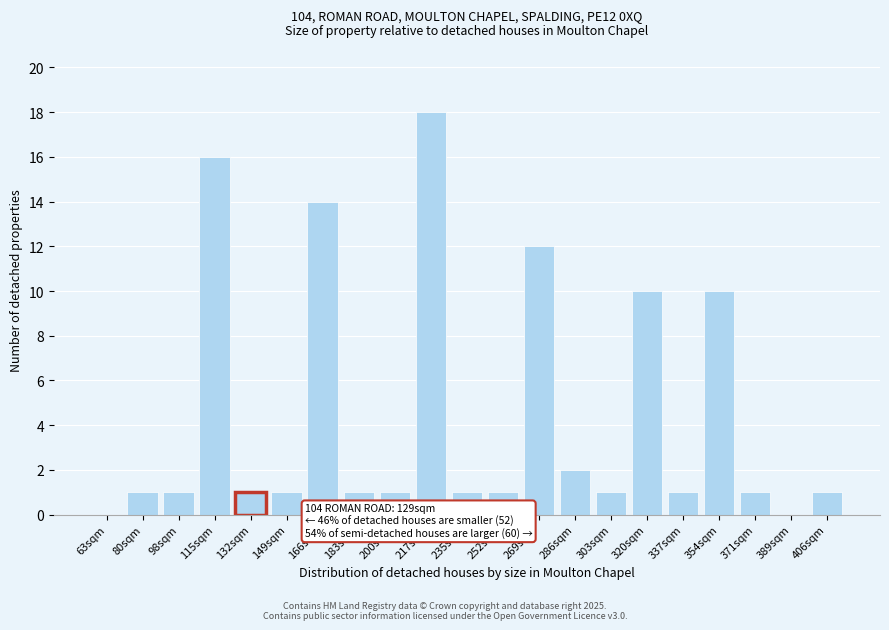

Reading left to right, what are all the values shown in this chart?

63sqm=0	80sqm=1	98sqm=1	115sqm=16	132sqm=1	149sqm=1	166sqm=14	183sqm=1	200sqm=1	217sqm=18	235sqm=1	252sqm=1	269sqm=12	286sqm=2	303sqm=1	320sqm=10	337sqm=1	354sqm=10	371sqm=1	389sqm=0	406sqm=1